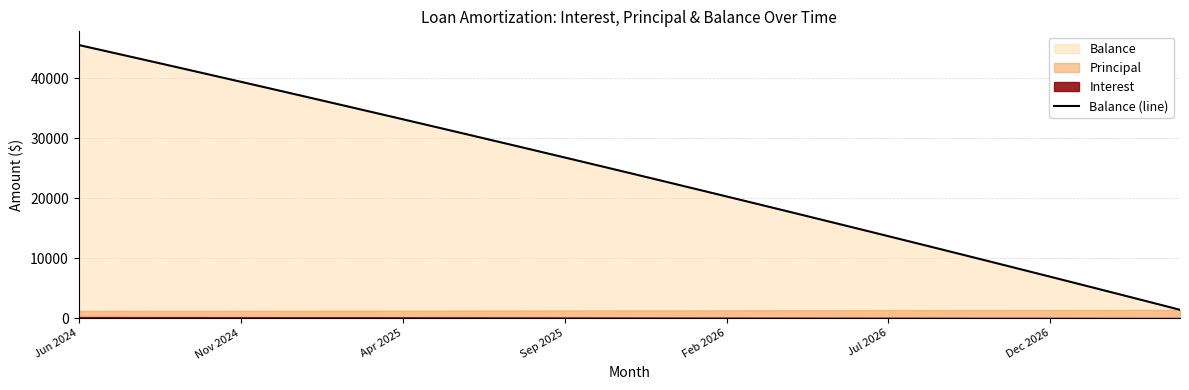

Where is the data nearest to the value 23445?

18